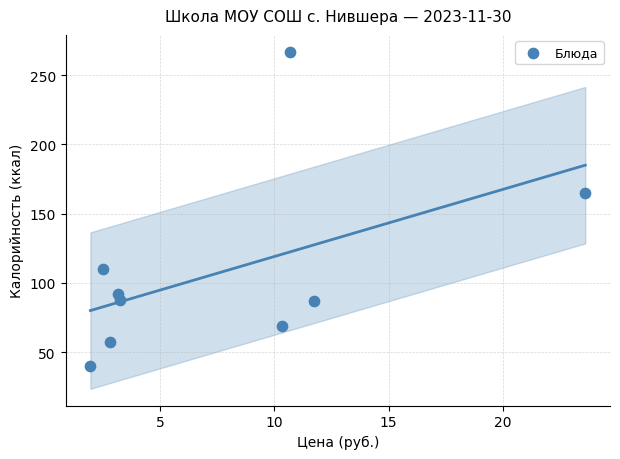

What is the average X value?

7.8